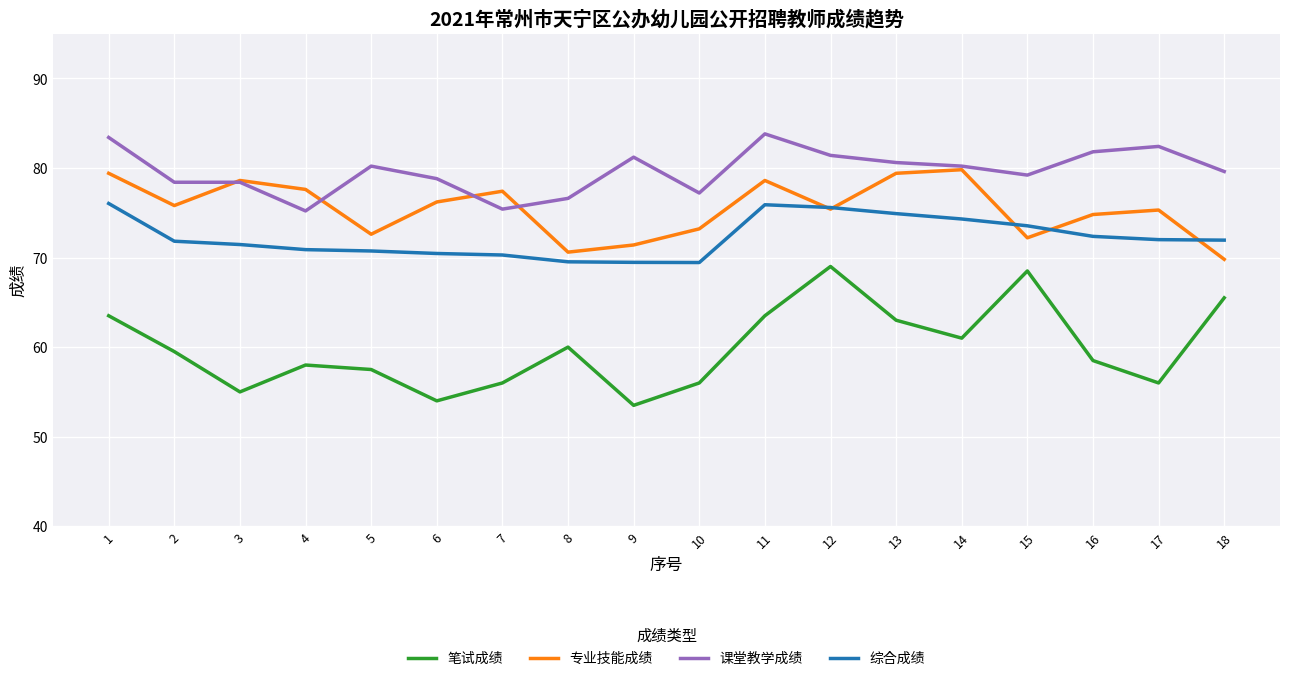

Which category has the lowest value across all series?

9